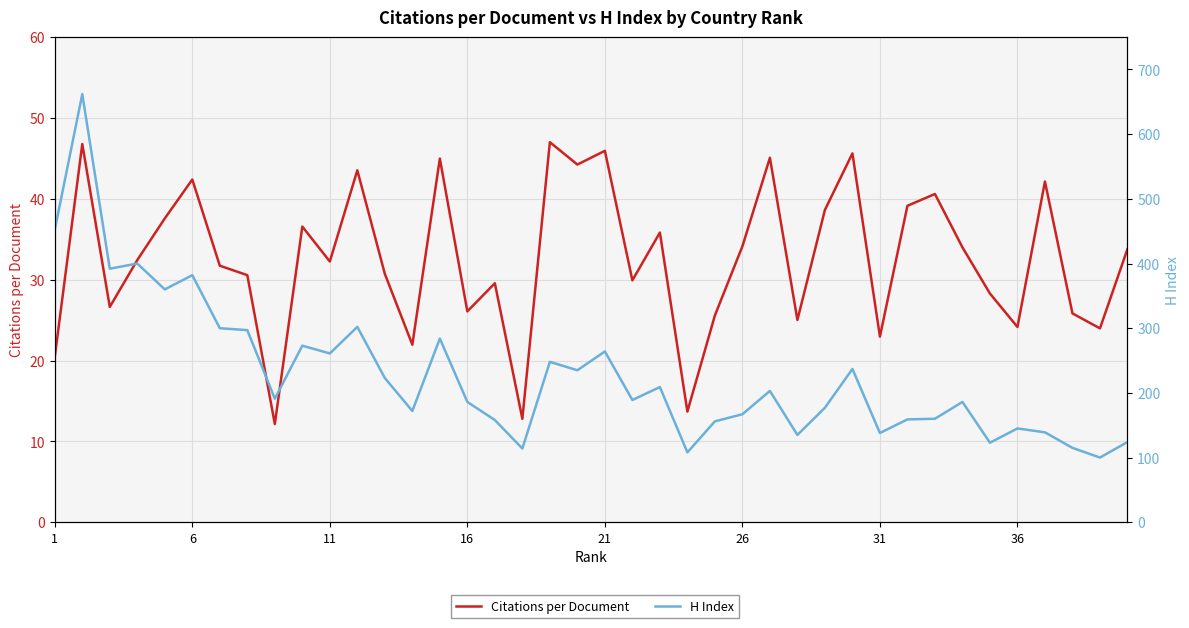

How many data points in H Index are above 191?

19